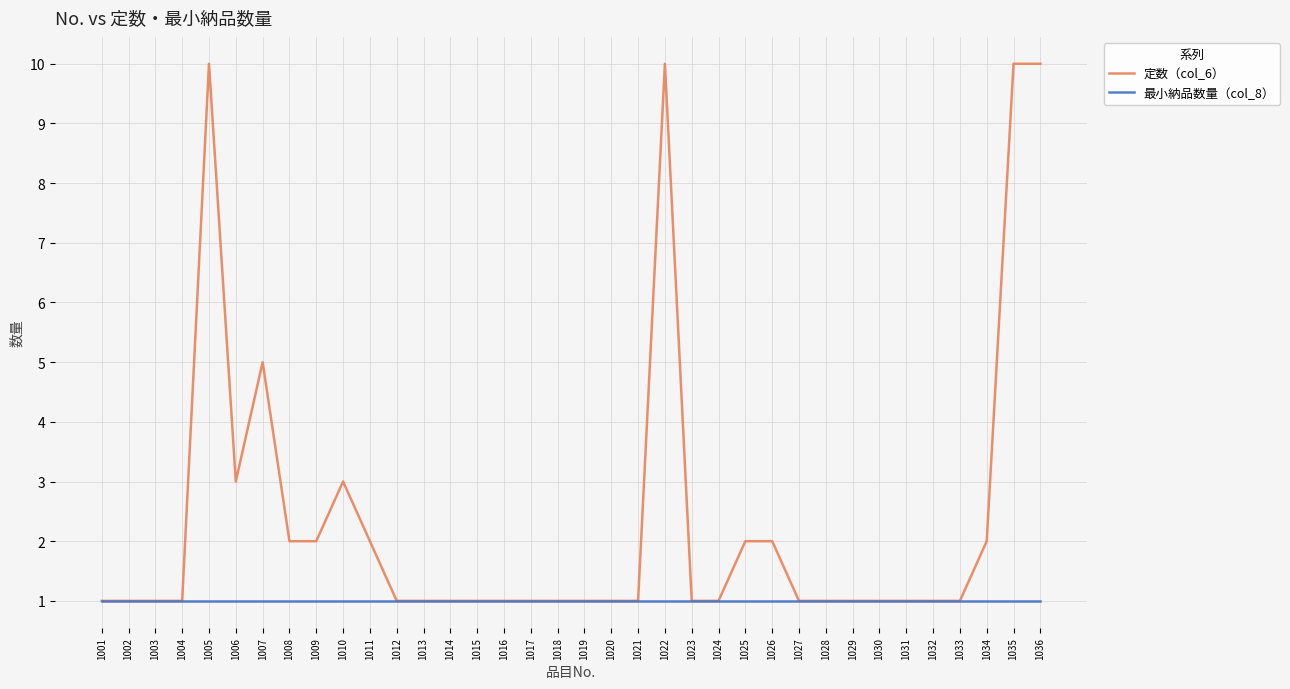

Read the 定数（col_6） value at 1036.

10